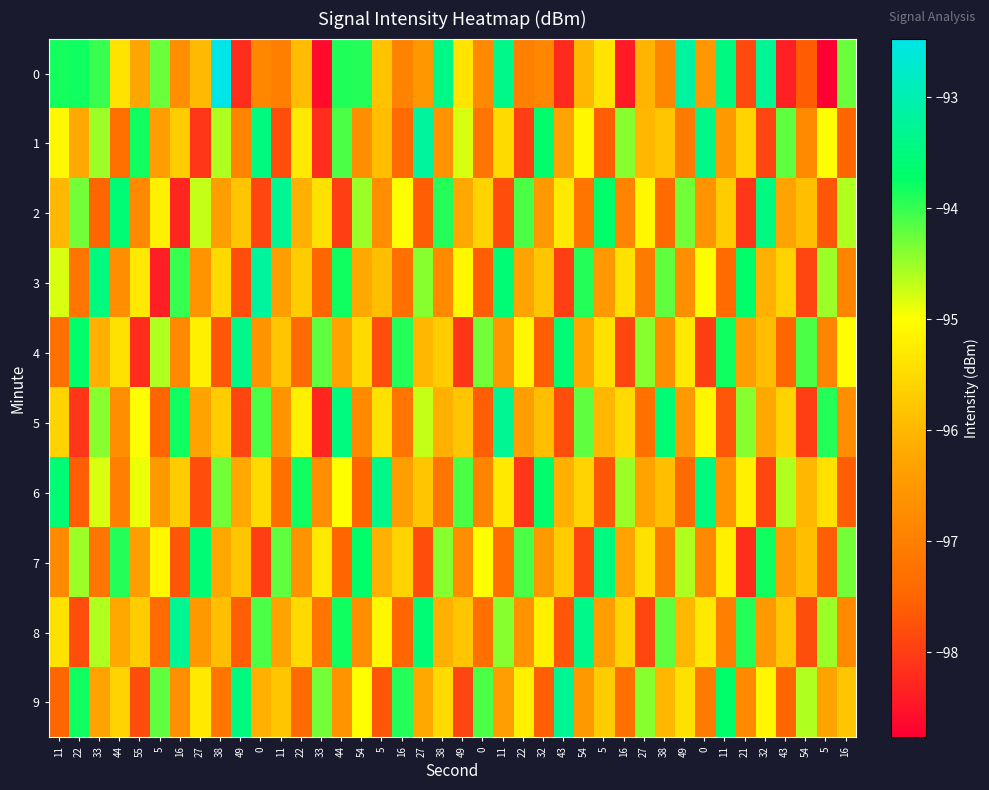

At which category is the sum across all series the highest?

44